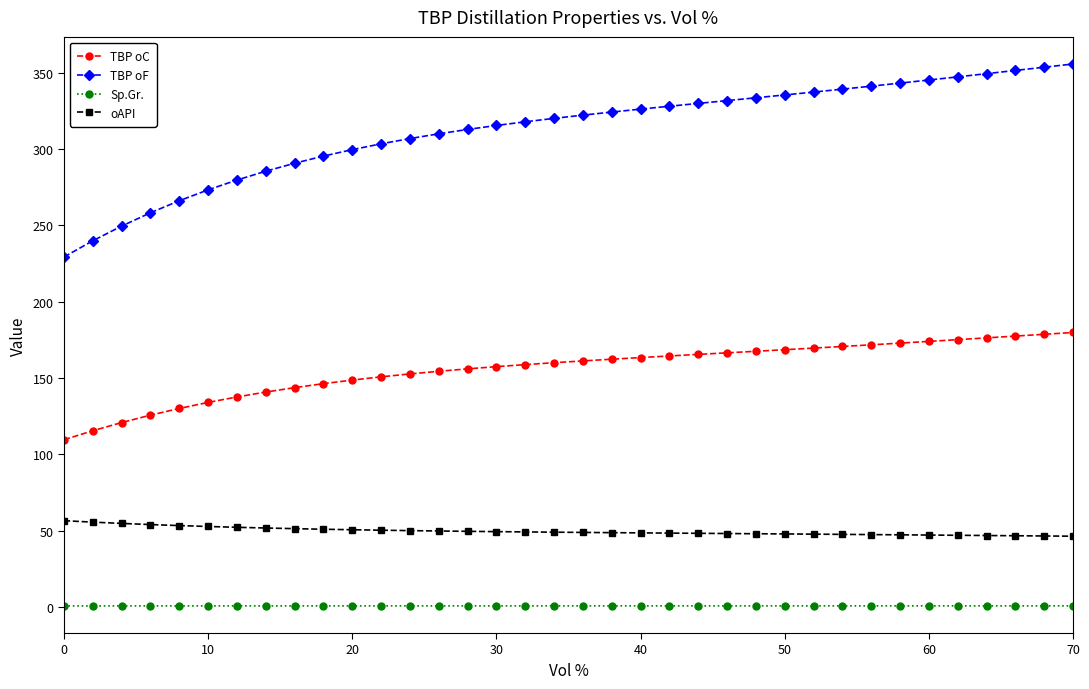

What is the highest value of the TBP oC series?

179.9